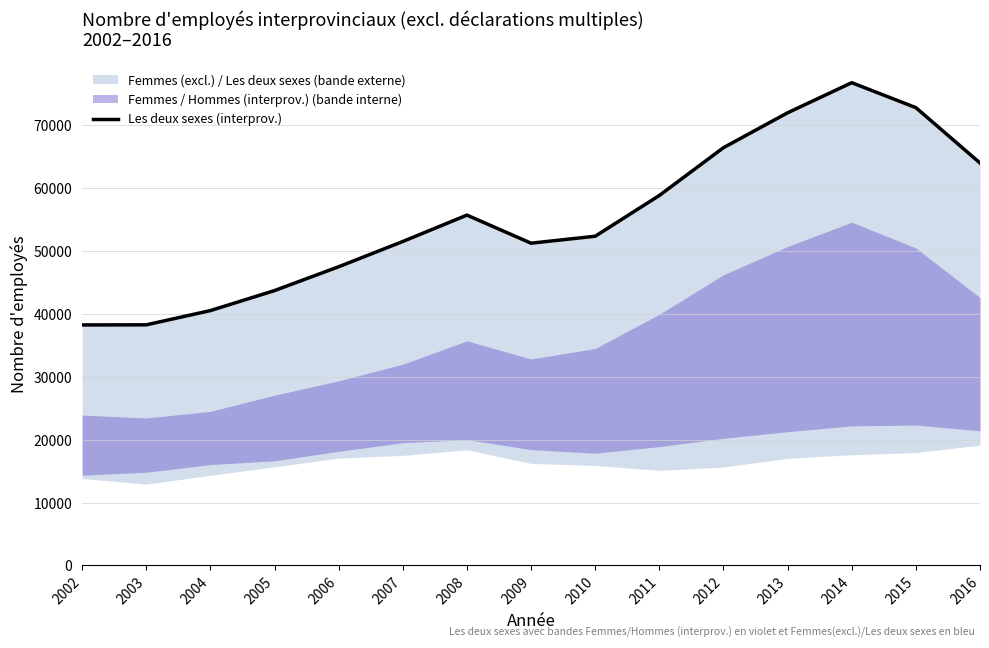

Does the chart have visible grid lines?

Yes